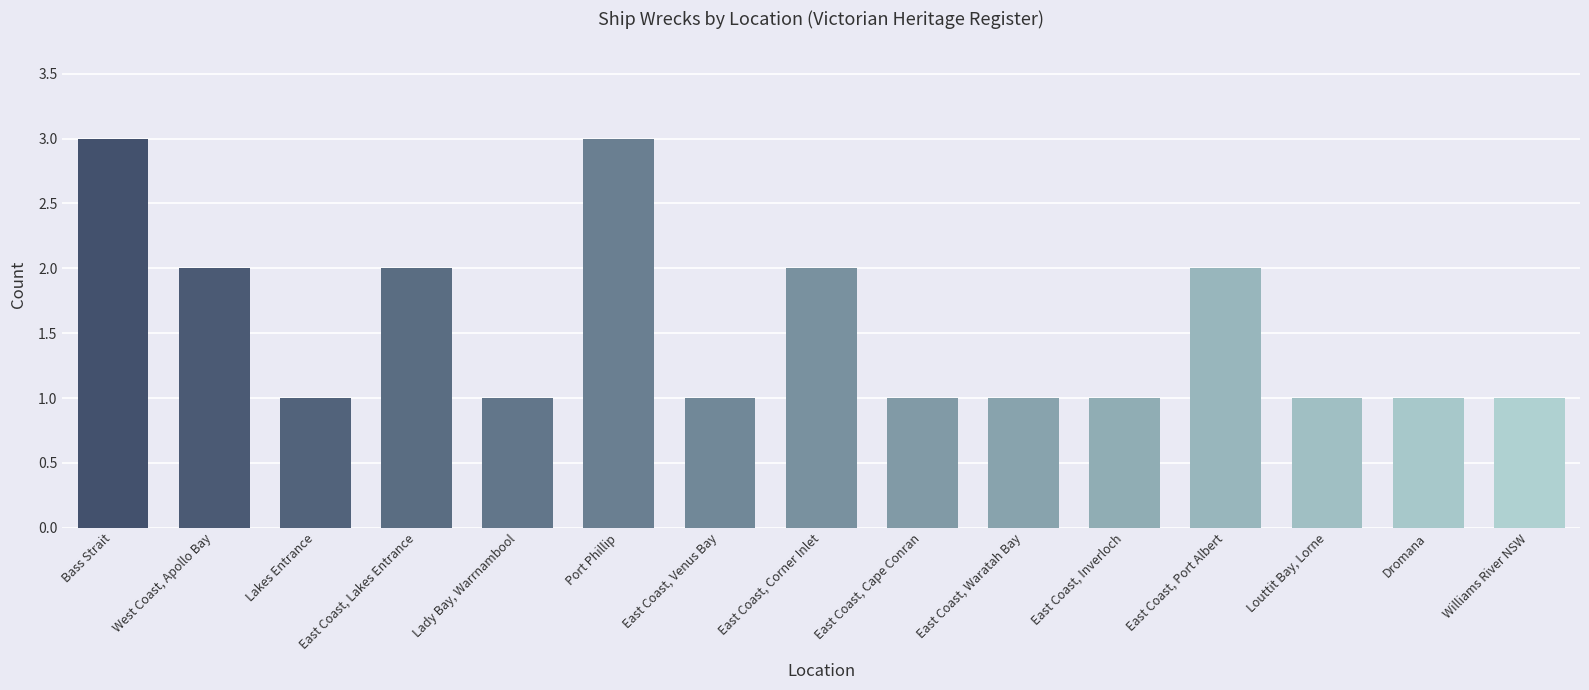

Which has a higher value, Bass Strait or West Coast, Apollo Bay?

Bass Strait